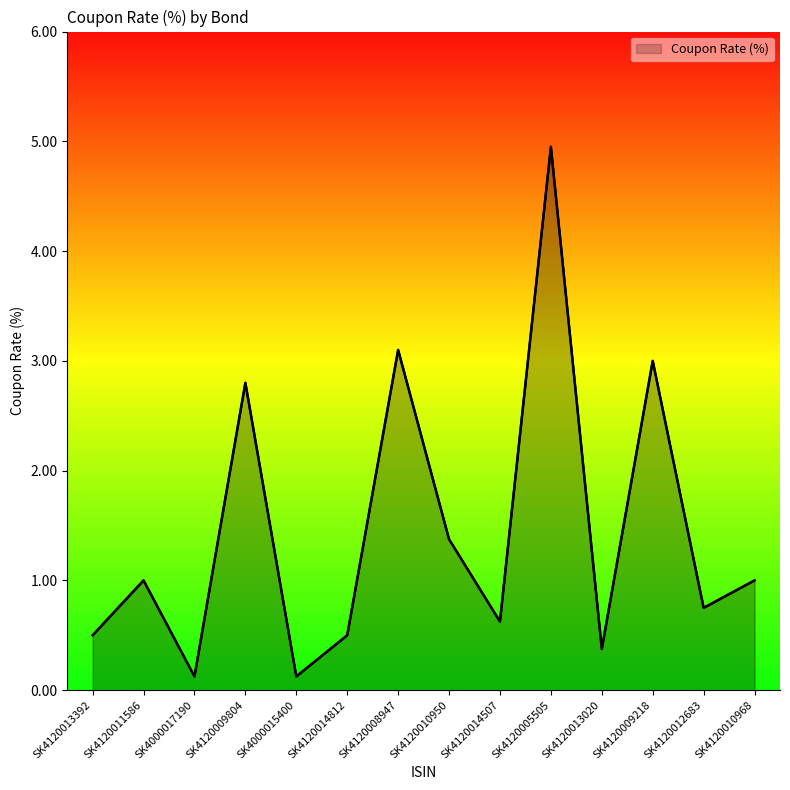

What position from the right is SK4000017190?

12